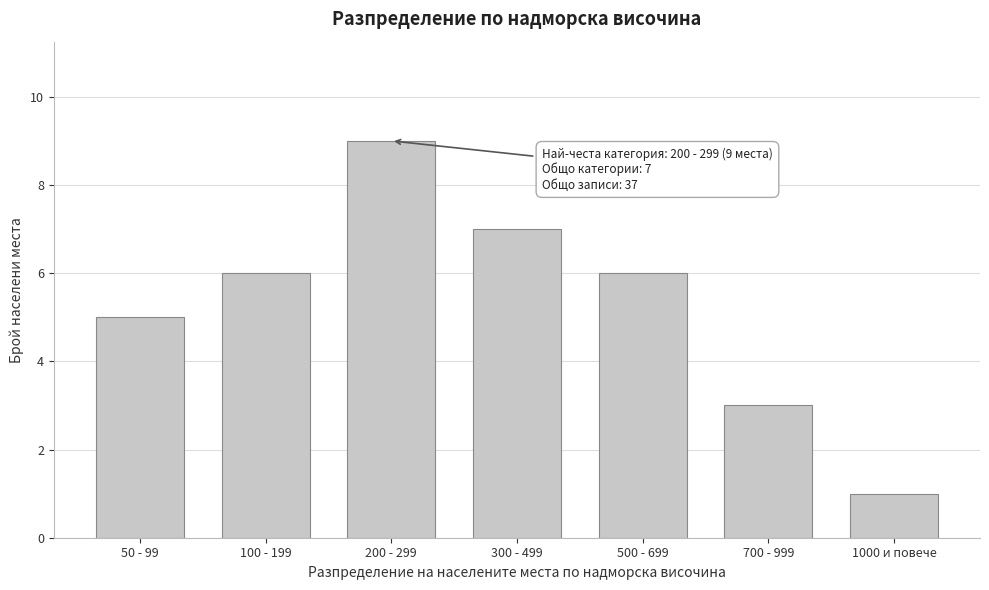

Reading right to left, extract all data points from this chart.

1000 и повече=1	700 - 999=3	500 - 699=6	300 - 499=7	200 - 299=9	100 - 199=6	50 - 99=5